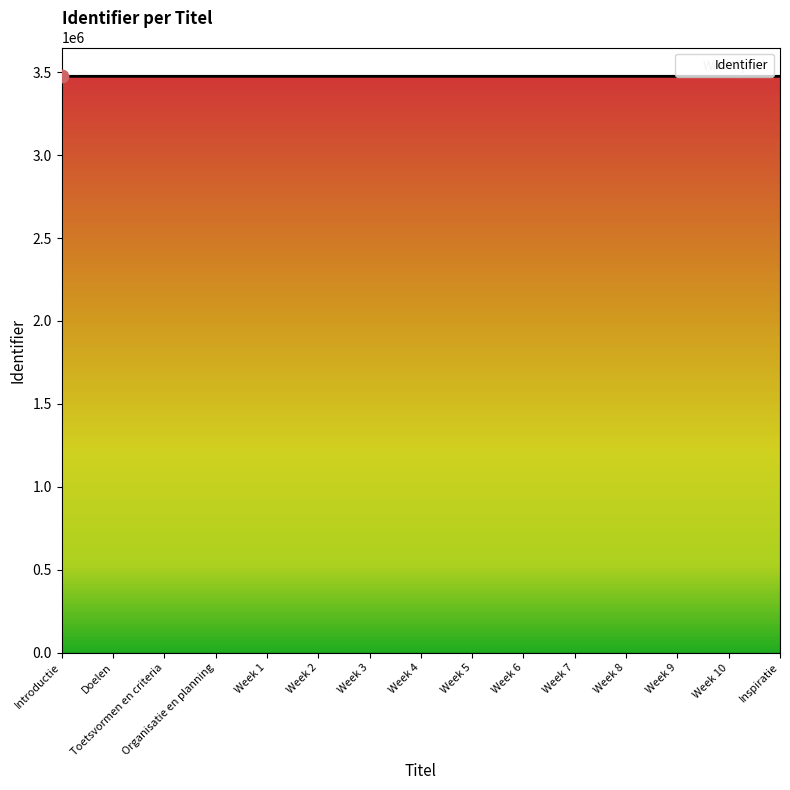

What is the change in value from Toetsvormen en criteria to Week 4?

+9